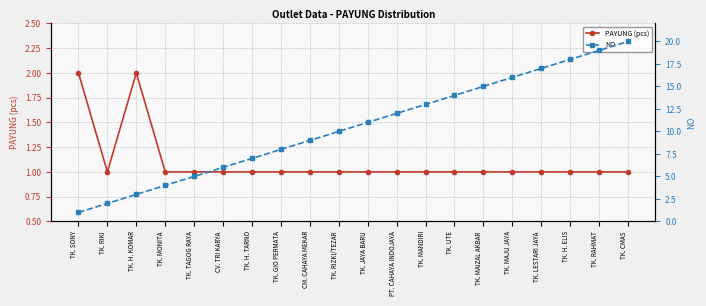

What is the label of the 17th point from the right?

TK. MONITA